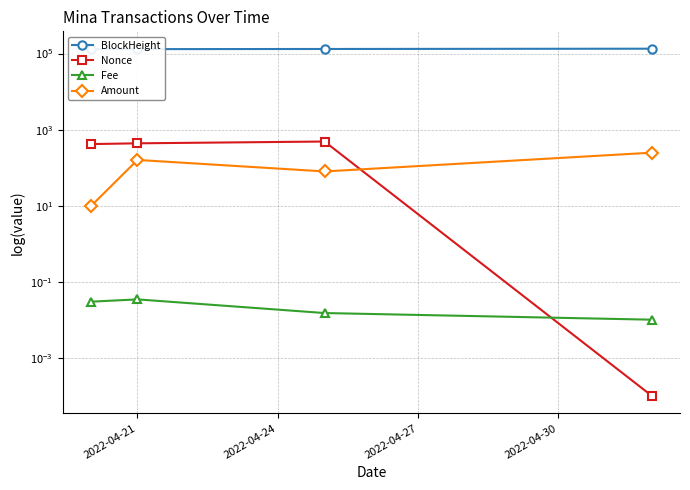

How many values in the BlockHeight series are below 131460?

2